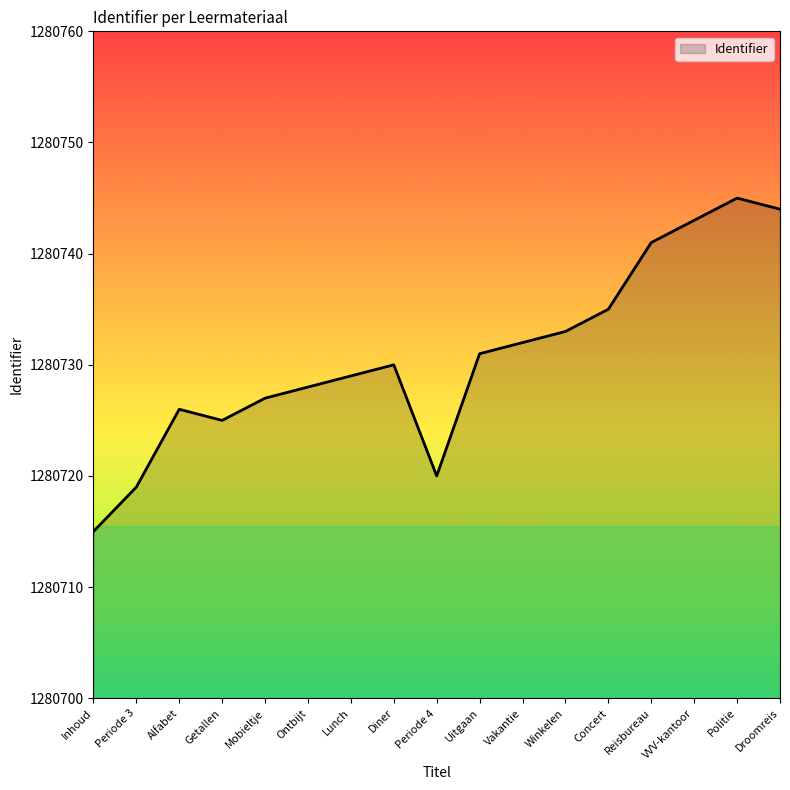

The value at Winkelen is 2118113. True or false?

False